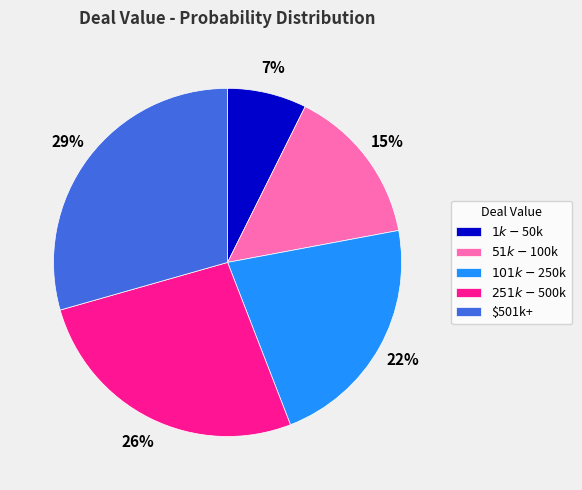

What percentage is the $51k - $100k slice, to the nearest percent?

15%